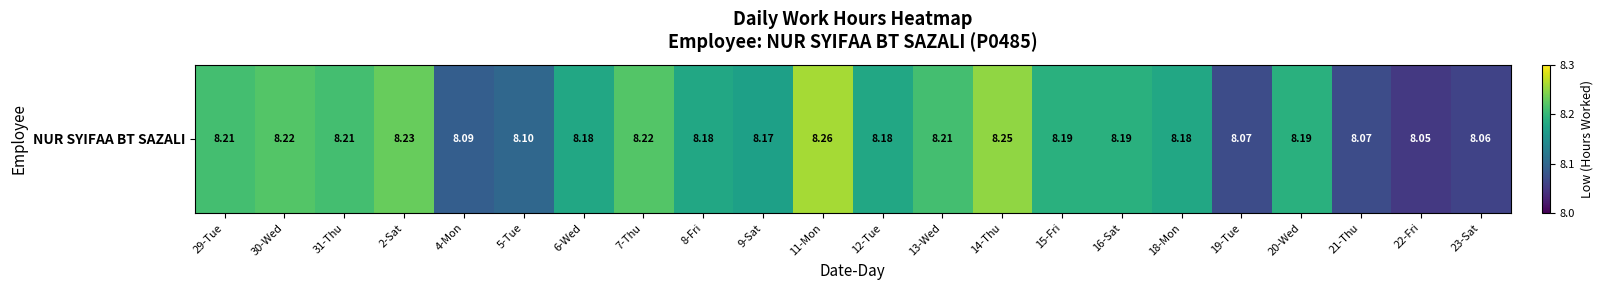

Where is the data nearest to the value 8?

22-Fri